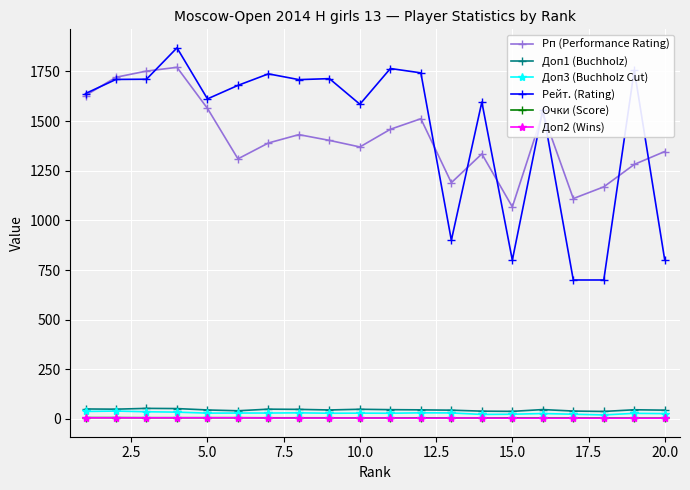

True or false: Рп (Performance Rating) and Доп3 (Buchholz Cut) cross at least once.

False